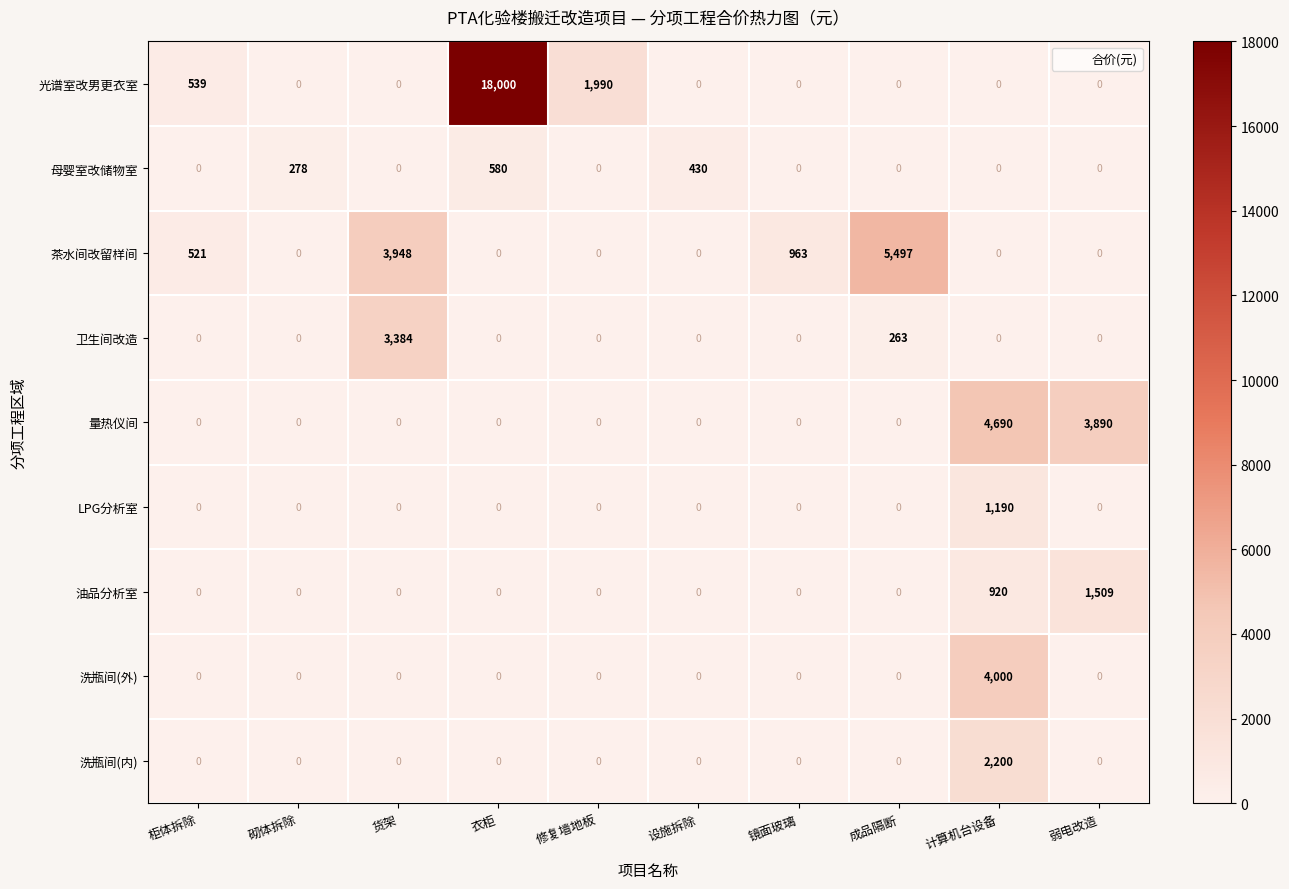

The 光谱室改男更衣室 series shows 0 at 成品隔断. True or false?

True